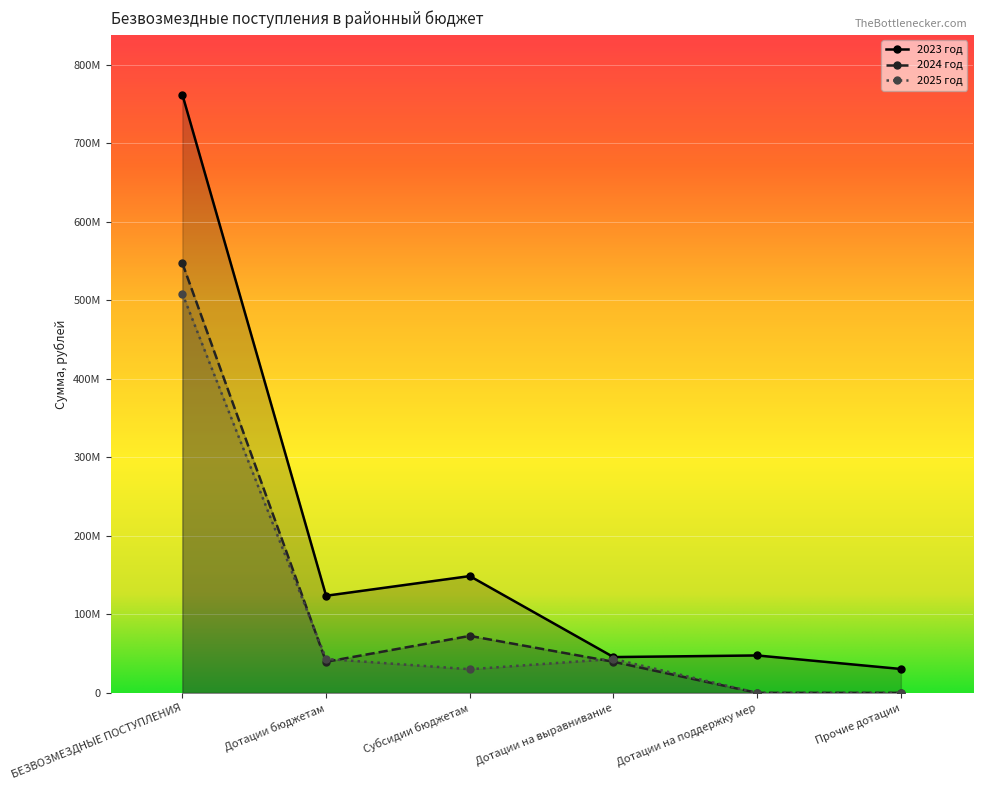

How many data points in 2025 год are less than 43248041?

3